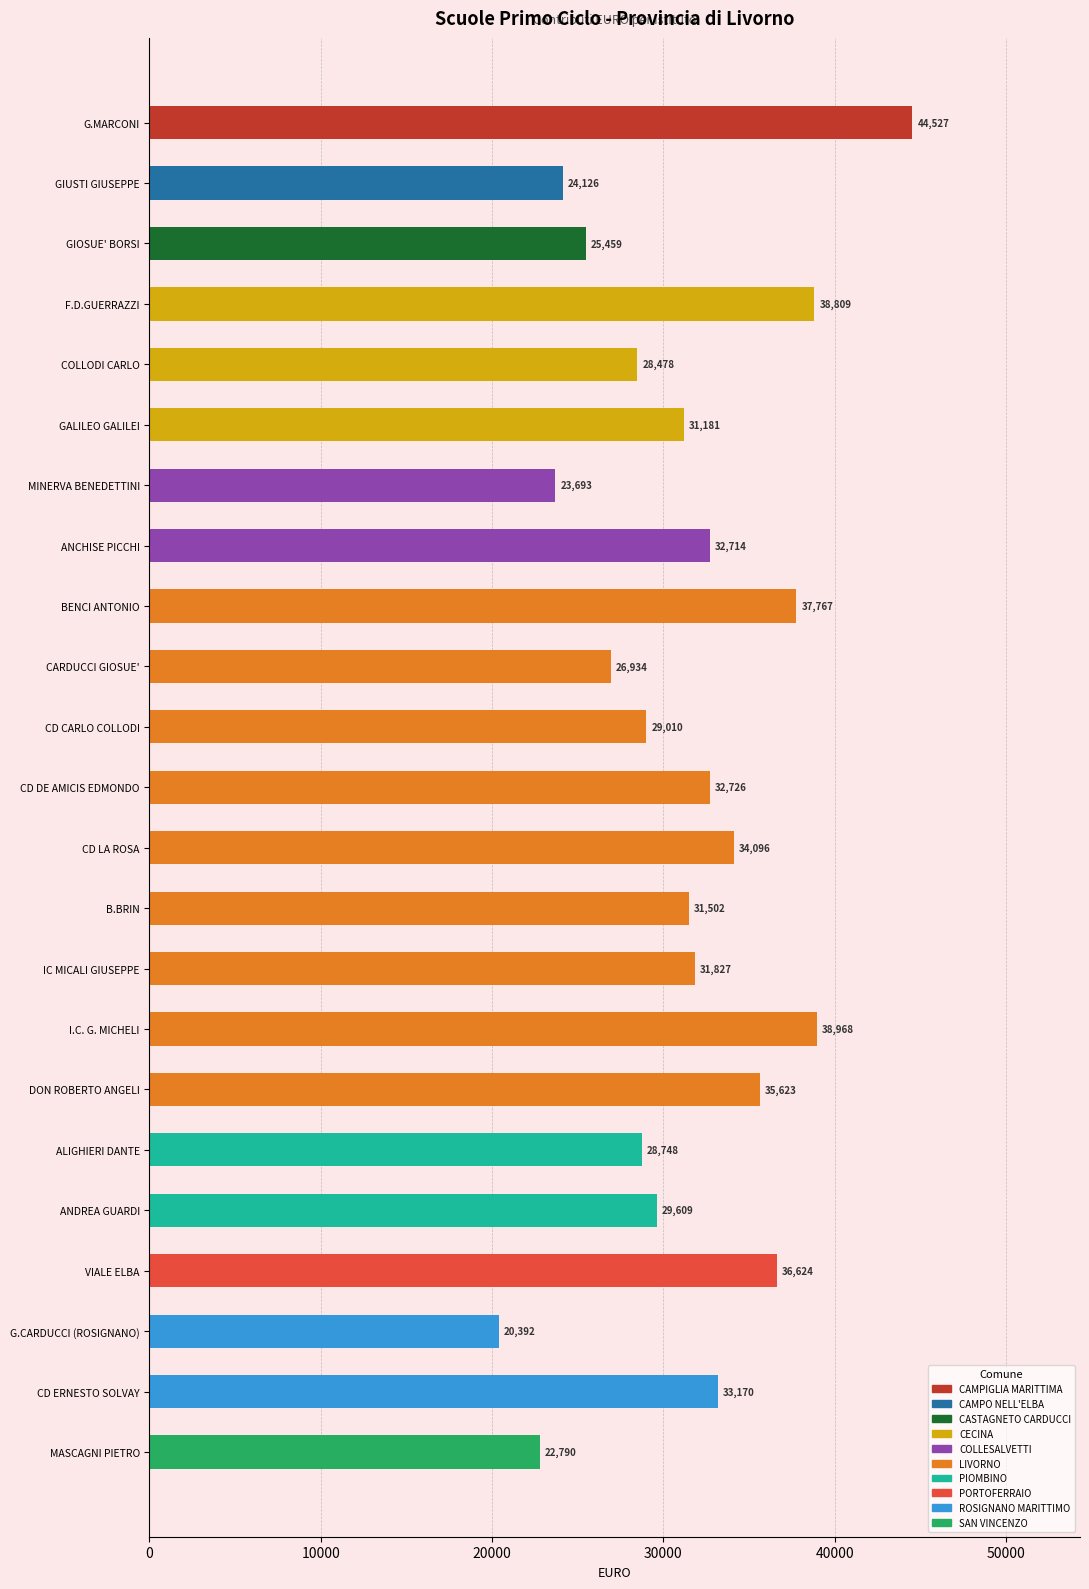

What is the label of the 3rd bar from the bottom?

G.CARDUCCI (ROSIGNANO)